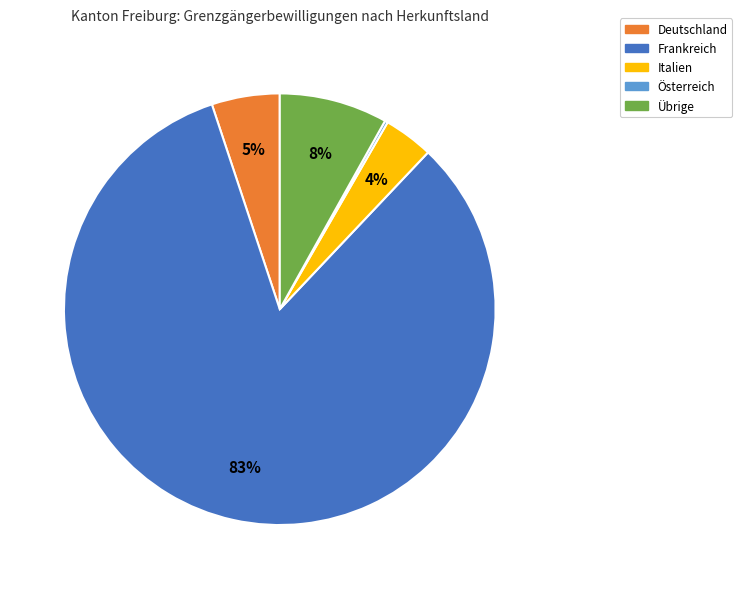

Which slice represents more than half of the pie?

Frankreich